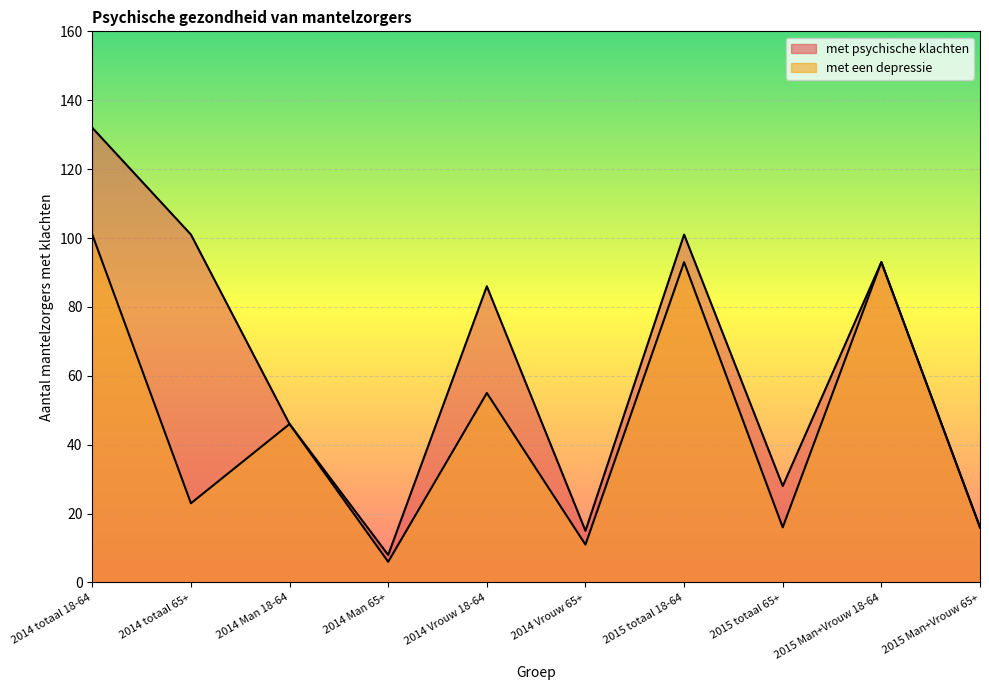

What is the minimum value shown in the chart?

6